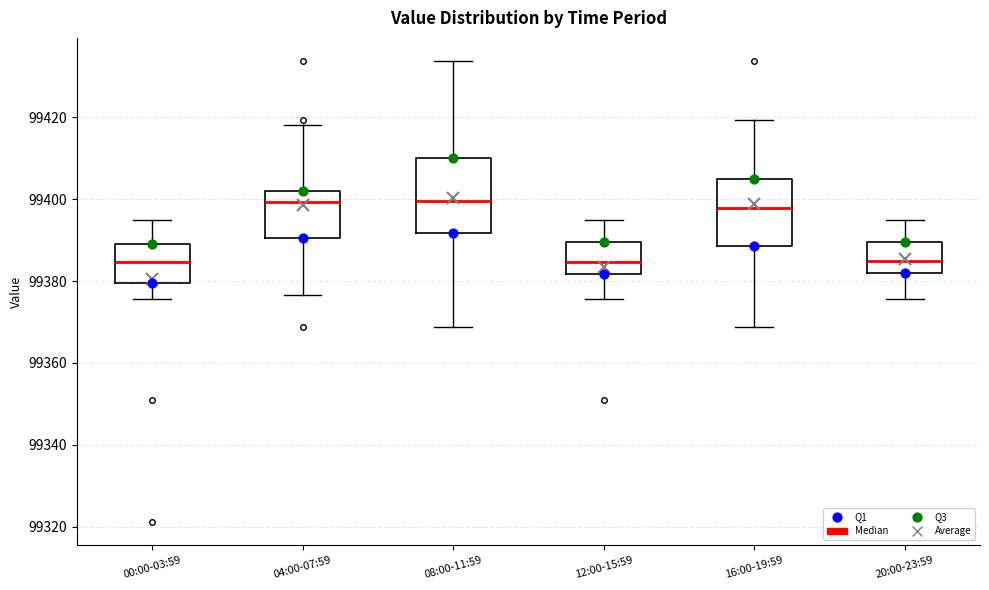

Reading left to right, read every box against the y-axis: the position of its median line, the range the box covers, and the ends of its whiskers. The values are not printed on the chart, so give them approximately, as read against the axis.

00:00-03:59: median 99384, box 99380 to 99390, whiskers 99376 to 99394
04:00-07:59: median 99400, box 99390 to 99402, whiskers 99376 to 99418
08:00-11:59: median 99400, box 99392 to 99410, whiskers 99368 to 99434
12:00-15:59: median 99384, box 99382 to 99390, whiskers 99376 to 99394
16:00-19:59: median 99398, box 99388 to 99404, whiskers 99368 to 99420
20:00-23:59: median 99386, box 99382 to 99390, whiskers 99376 to 99394